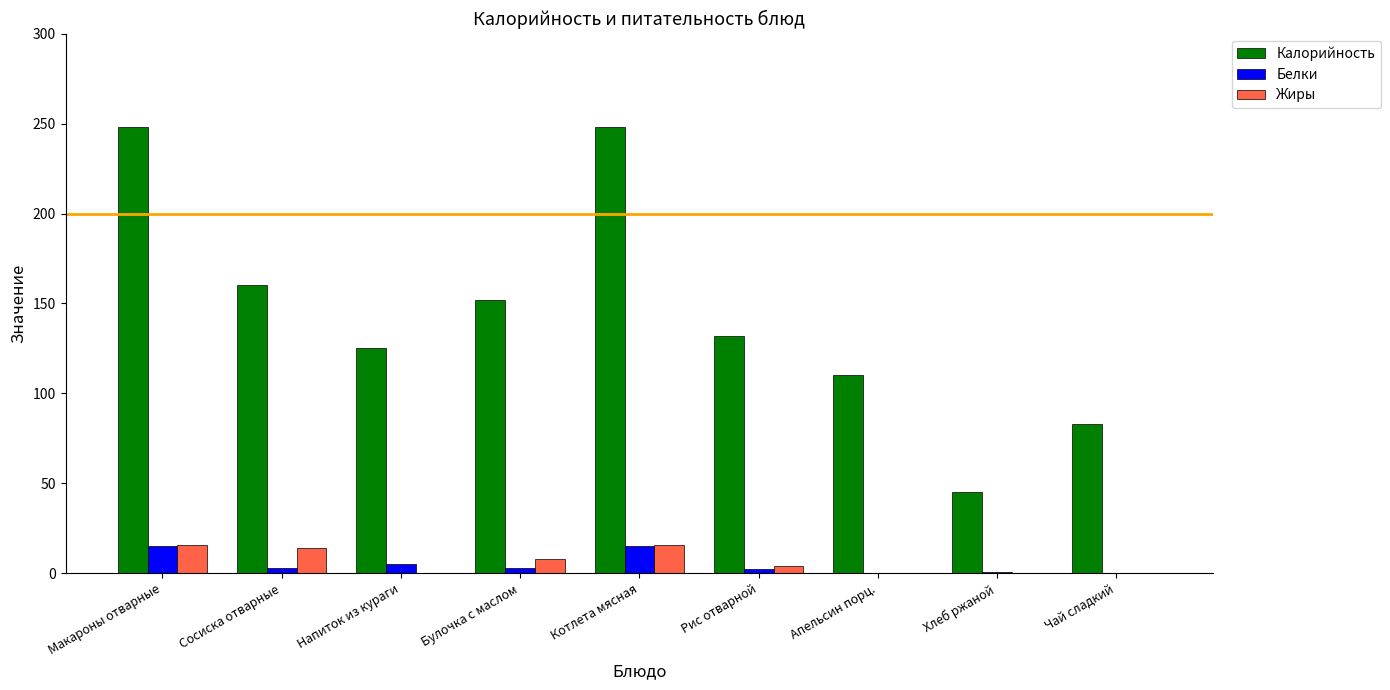

What is the sum of all Калорийность values?

1303.0